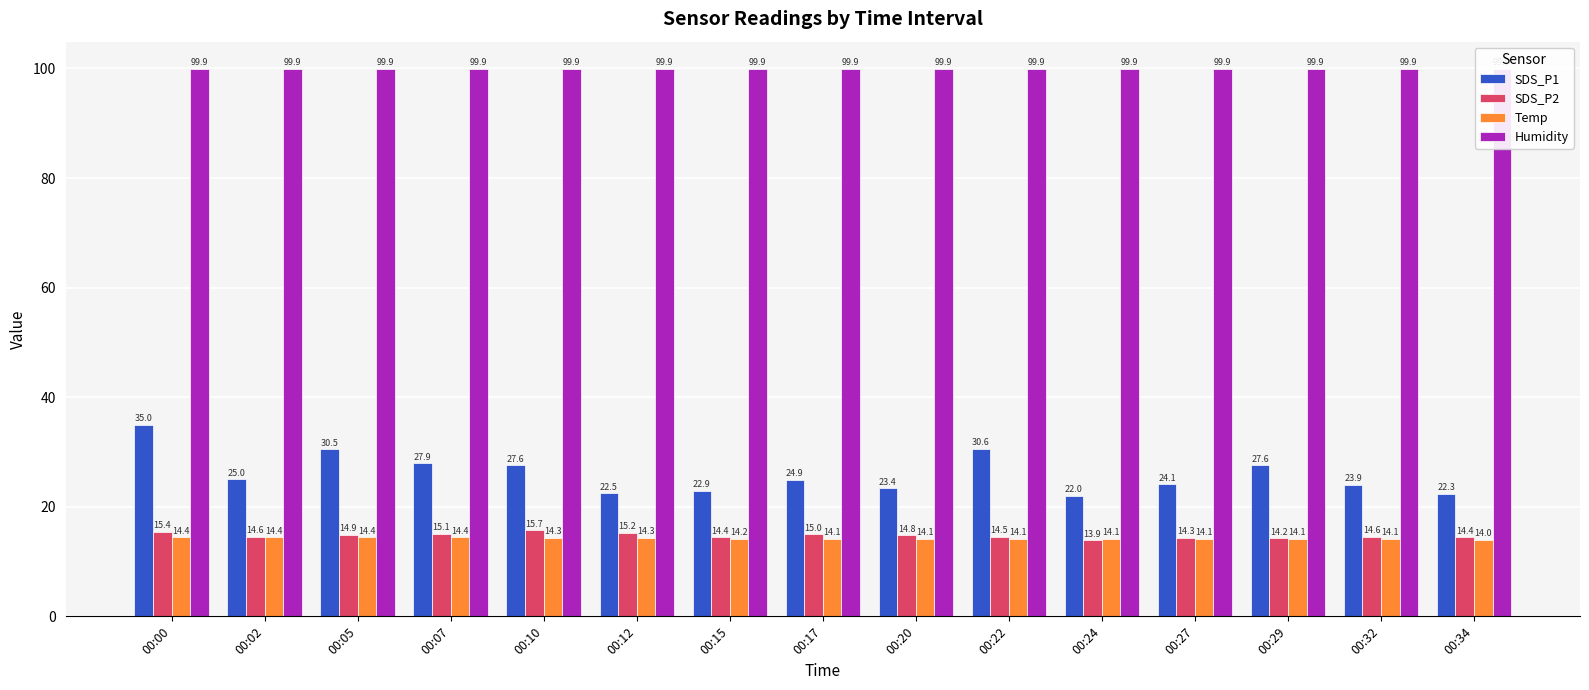

Are the bars grouped side by side (vs. stacked)?

Yes